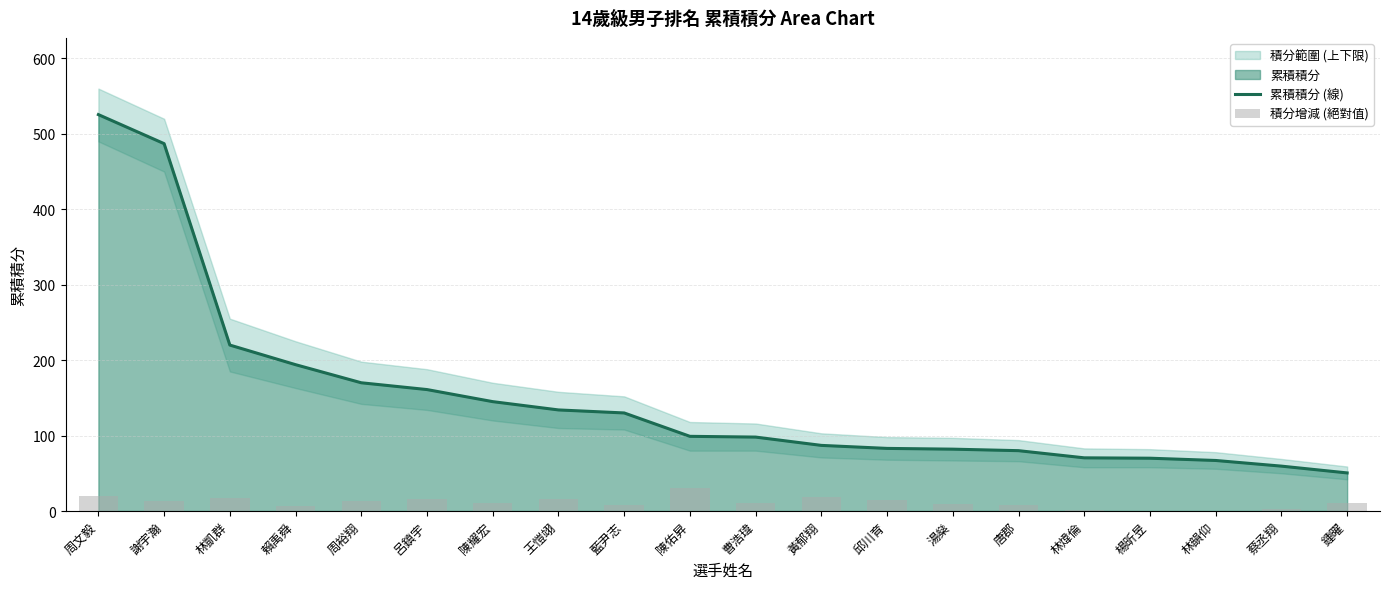

Reading right to left, list all the values displayed in this chart.

累積積分 (線): 50.5	59.5	67.0	70.0	70.5	80.0	82.0	83.0	87.0	98.0	99.0	130.0	134.0	145.0	161.0	170.0	194.0	220.0	487.0	525.5
積分增減 (絕對值): 11.0	2.5	0.0	0.0	2.0	8.0	9.0	14.0	18.0	11.0	30.0	8.0	16.0	10.0	16.0	13.0	6.0	17.0	13.0	20.5